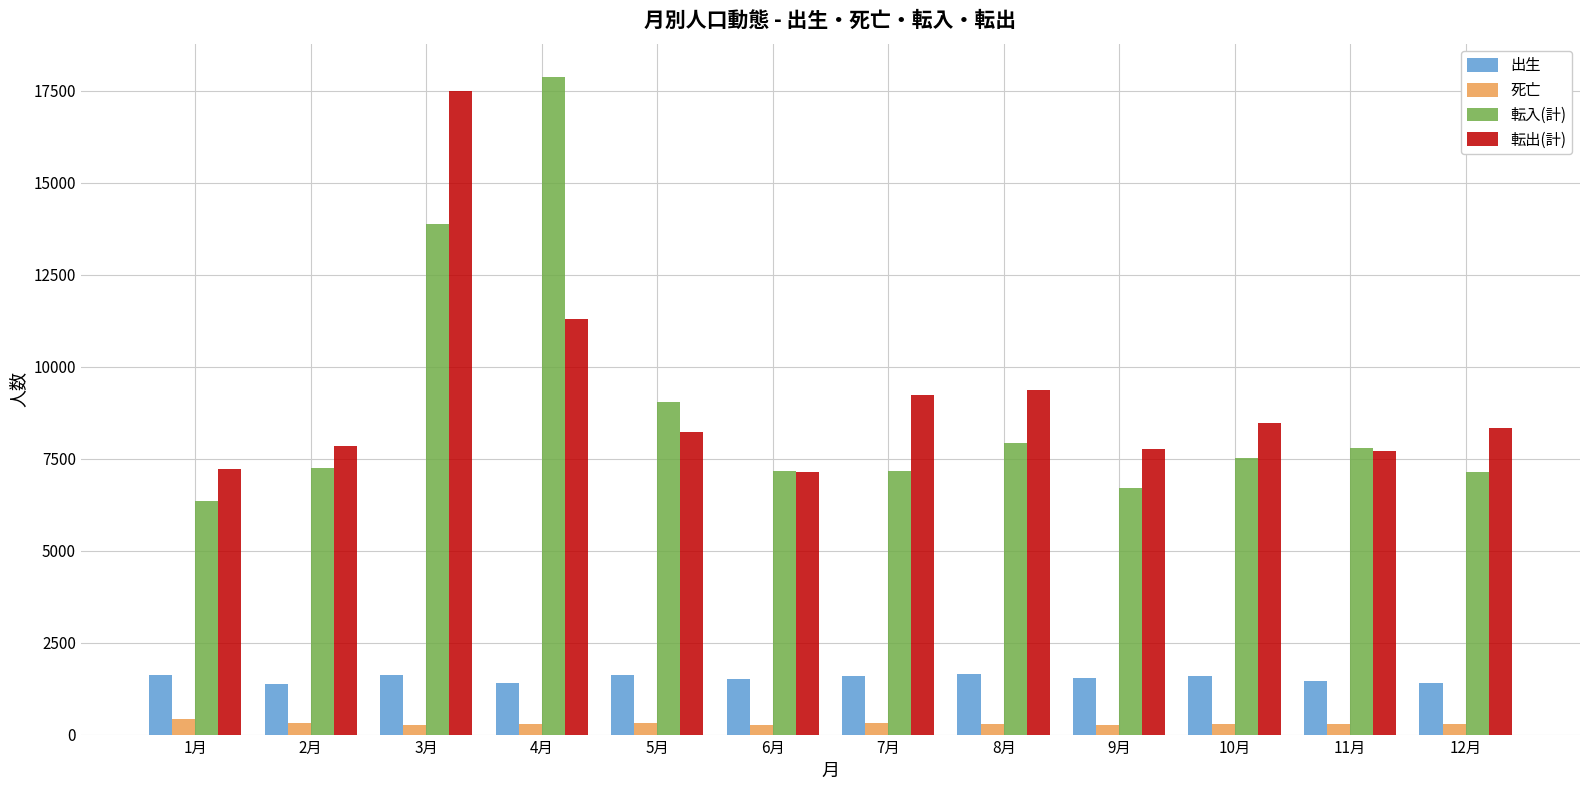

What is the label of the 8th bar from the left?

8月